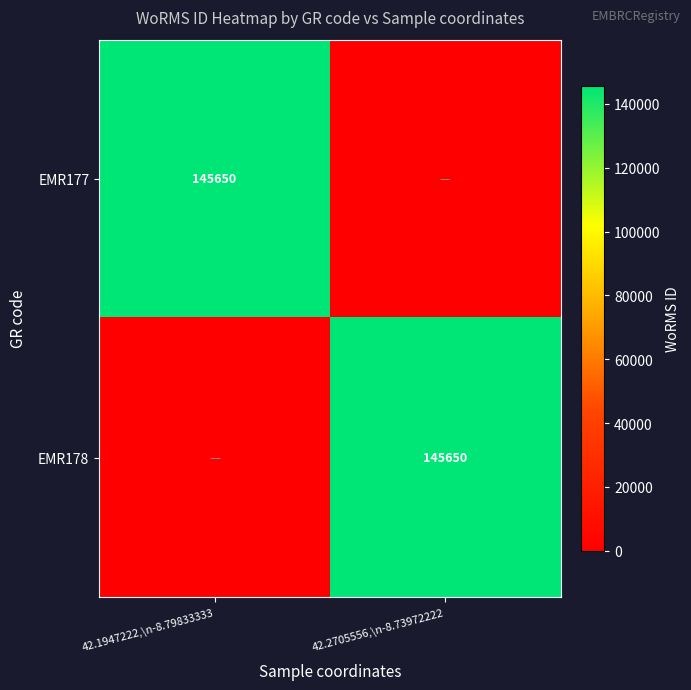

True or false: EMR178 has a value of 193747 at 42.2705556,\n-8.73972222.

False